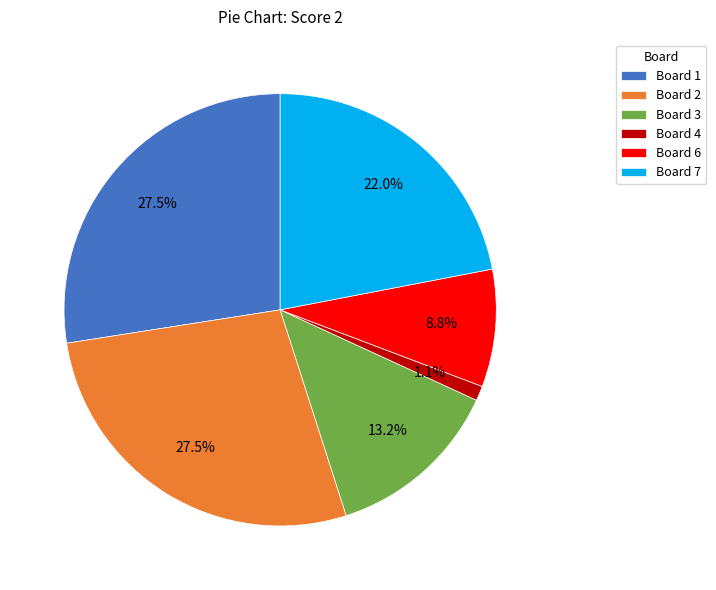

What percentage is NOT represented by Board 3?

86.8%